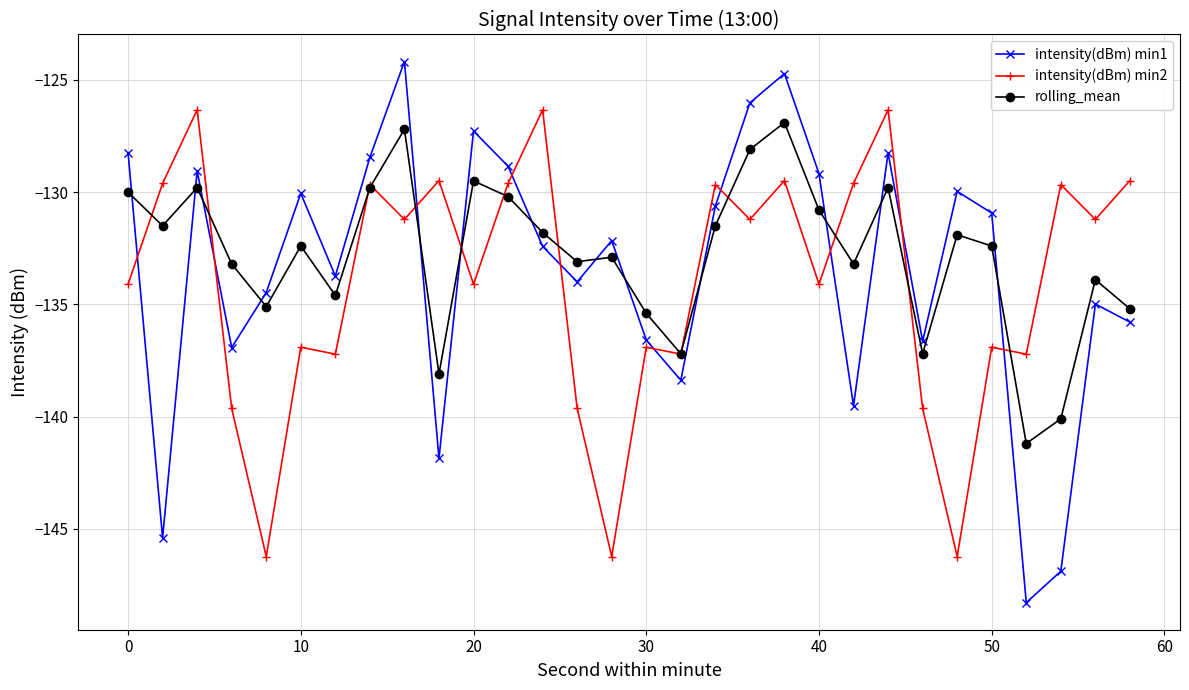

Is this an area chart (filled region under the line)?

No